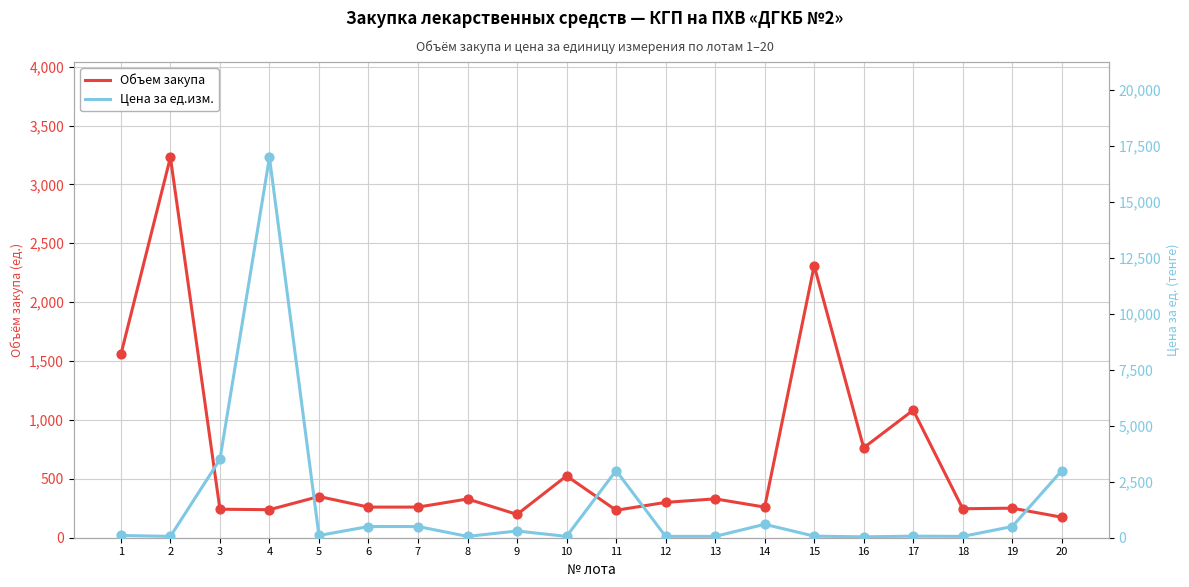

What are all the series names shown in the legend?

Объем закупа, Цена за ед.изм.